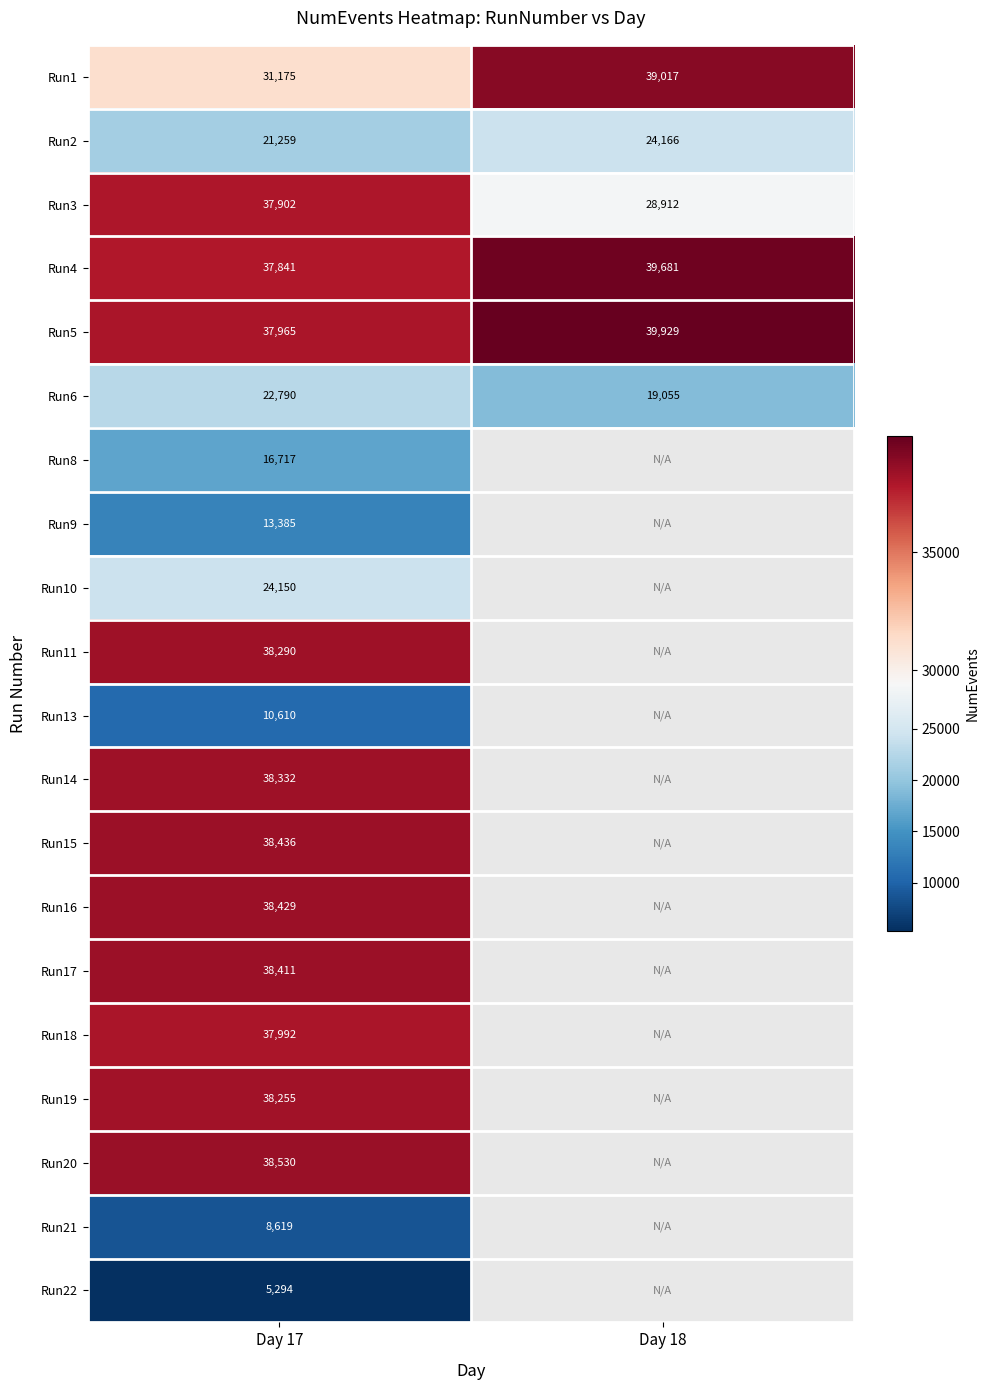

Is the value of Run5 at Day 17 greater than the value of Run6 at Day 17?

Yes